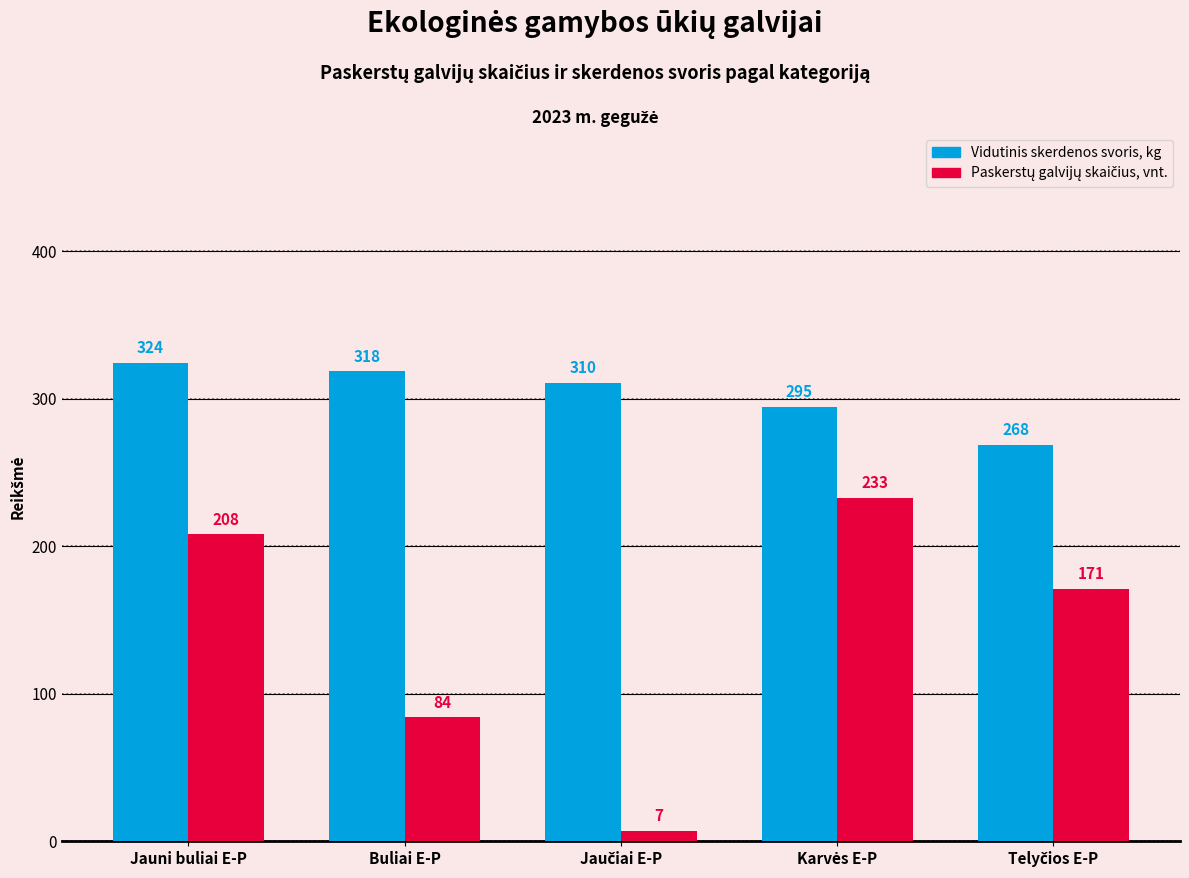

What is the greatest value displayed?

324.2